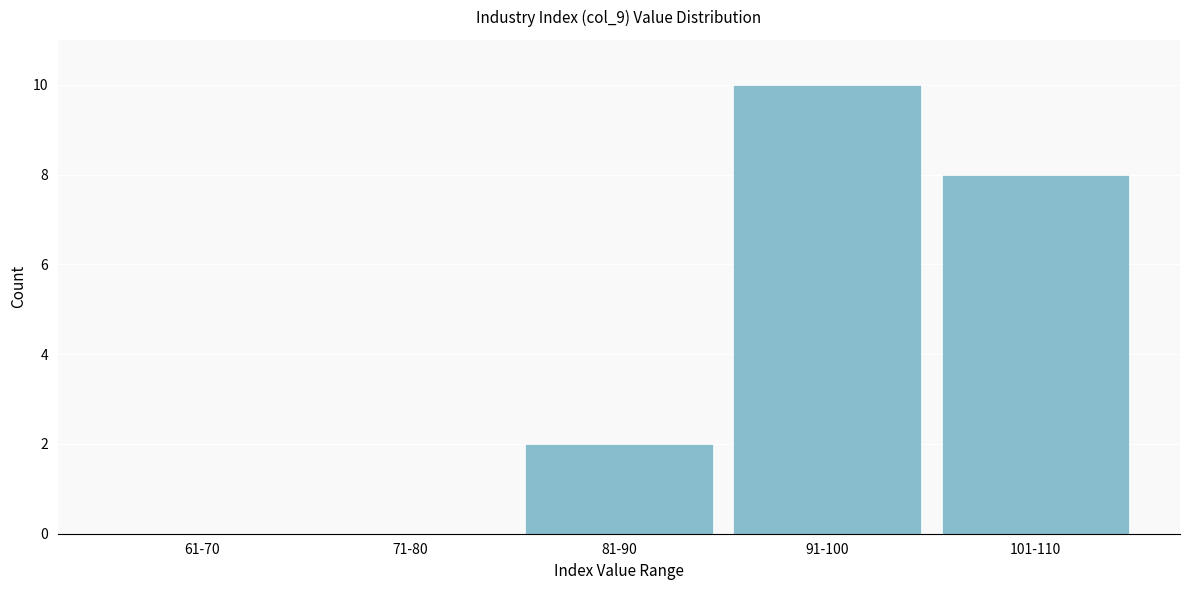

What is the sum of the values at 101-110 and 81-90?

10